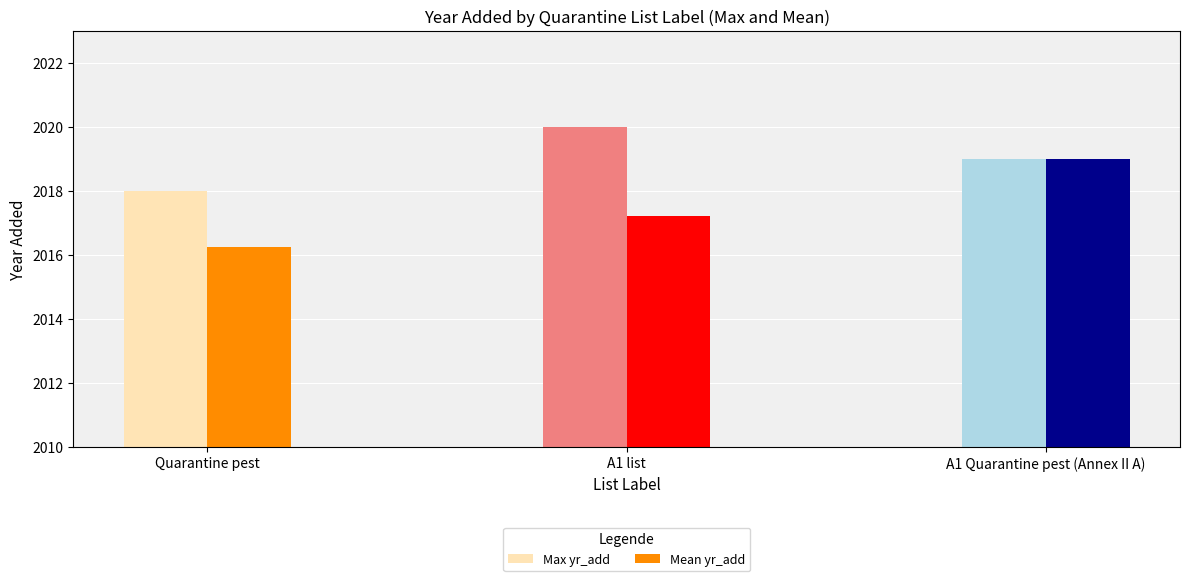

What is the total value across all series at A1 list?

4037.2